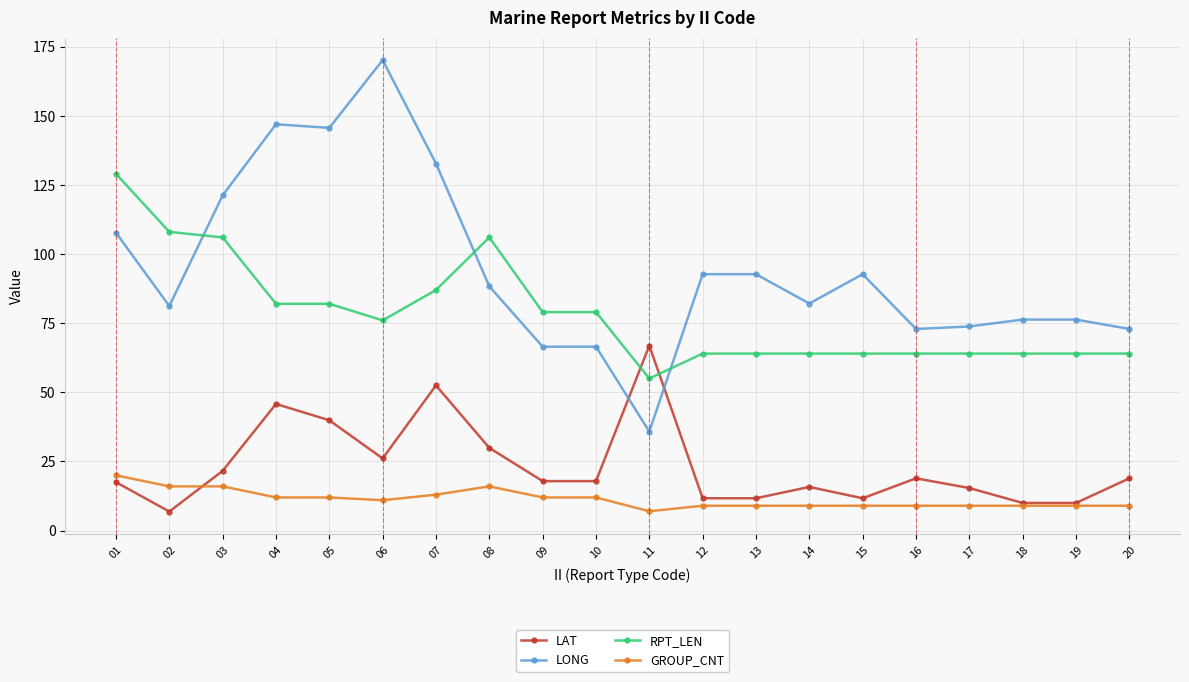

Between which two adjacent categories do LAT and RPT_LEN first intersect?

10 and 11